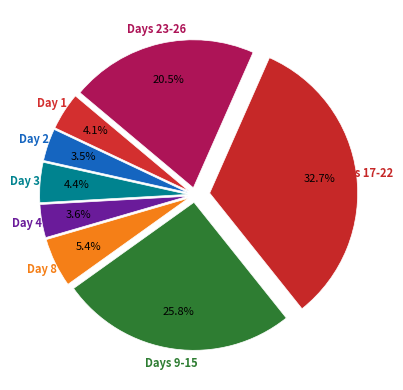

How many segments does this pie chart have?

8